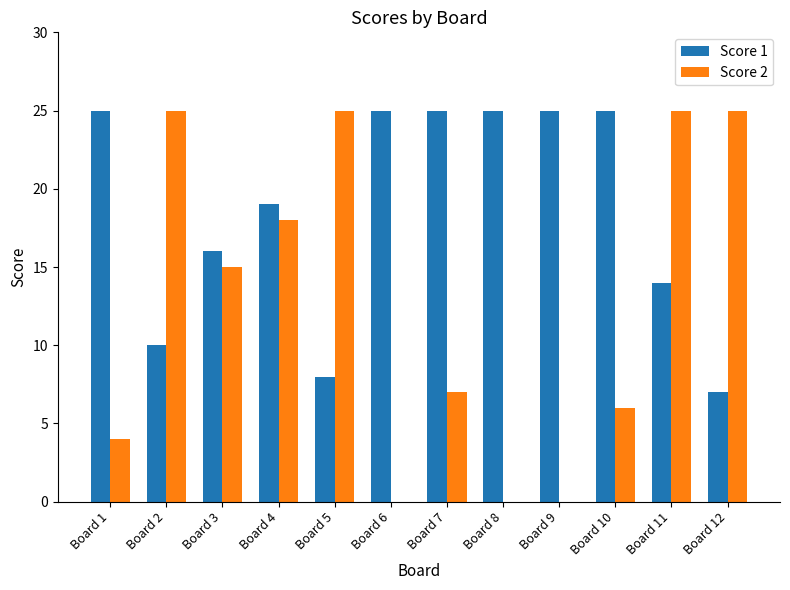

Reading left to right, extract all data points from this chart.

Score 1: Board 1=25	Board 2=10	Board 3=16	Board 4=19	Board 5=8	Board 6=25	Board 7=25	Board 8=25	Board 9=25	Board 10=25	Board 11=14	Board 12=7
Score 2: Board 1=4	Board 2=25	Board 3=15	Board 4=18	Board 5=25	Board 6=0	Board 7=7	Board 8=0	Board 9=0	Board 10=6	Board 11=25	Board 12=25